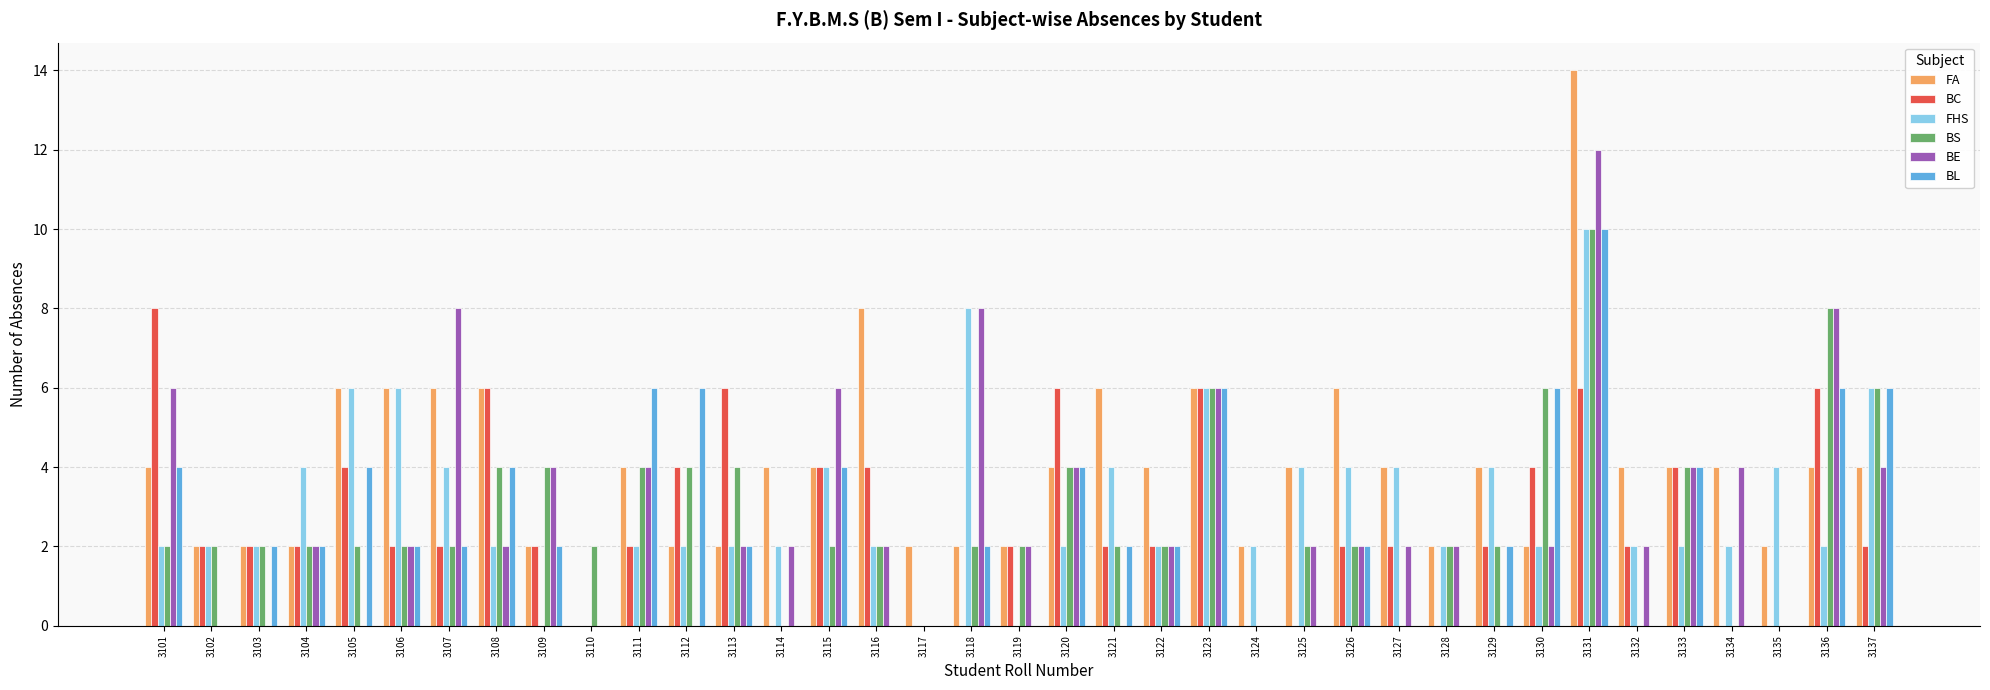

How many FA values are between 2 and 4?

27